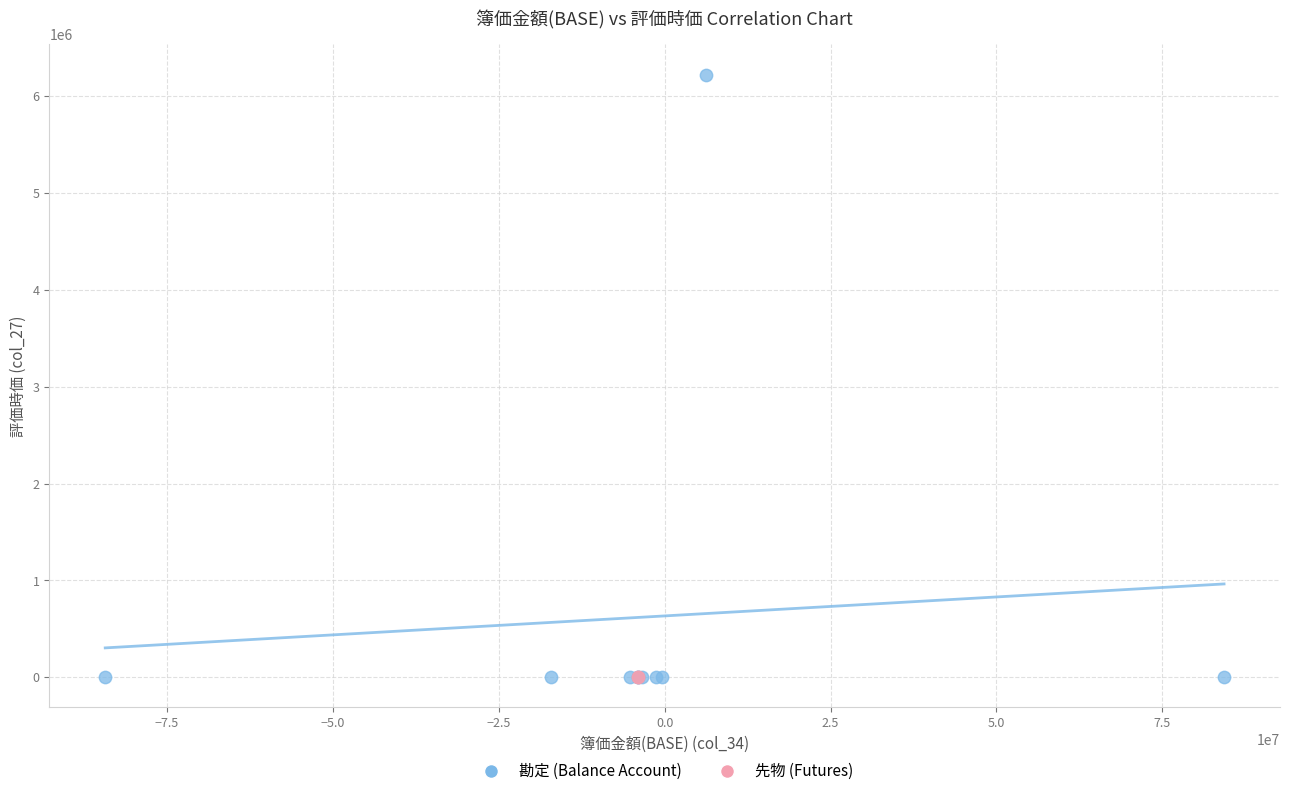

What are all the series names shown in the legend?

勘定 (Balance Account), 先物 (Futures)